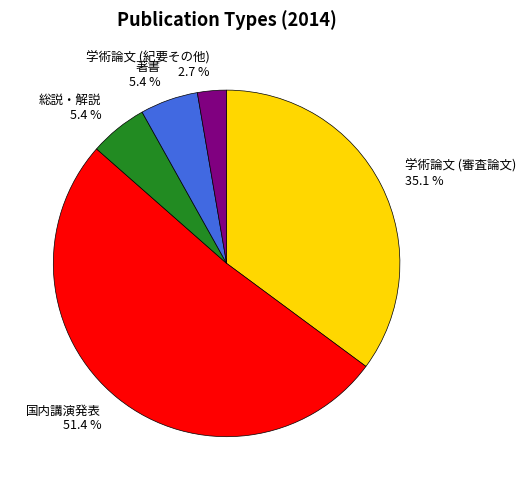

Does any single category account for the majority?

Yes